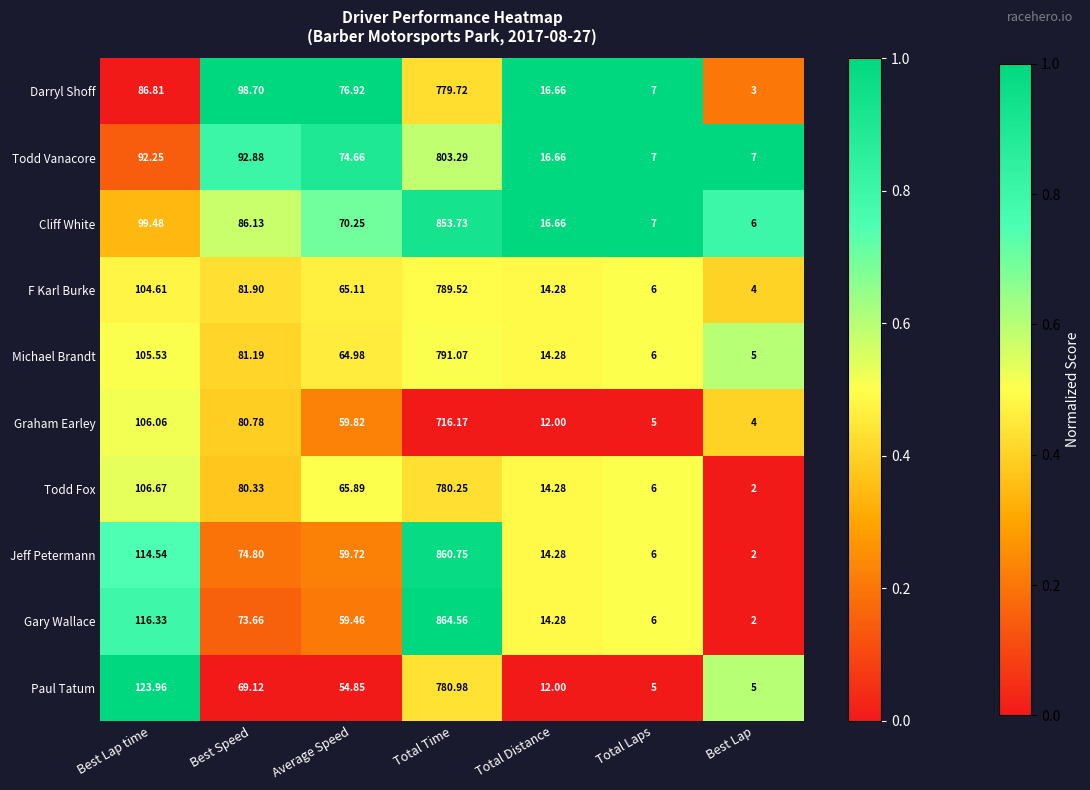

Rank the series at Best Speed from highest to lowest value.

Darryl Shoff, Todd Vanacore, Cliff White, F Karl Burke, Michael Brandt, Graham Earley, Todd Fox, Jeff Petermann, Gary Wallace, Paul Tatum